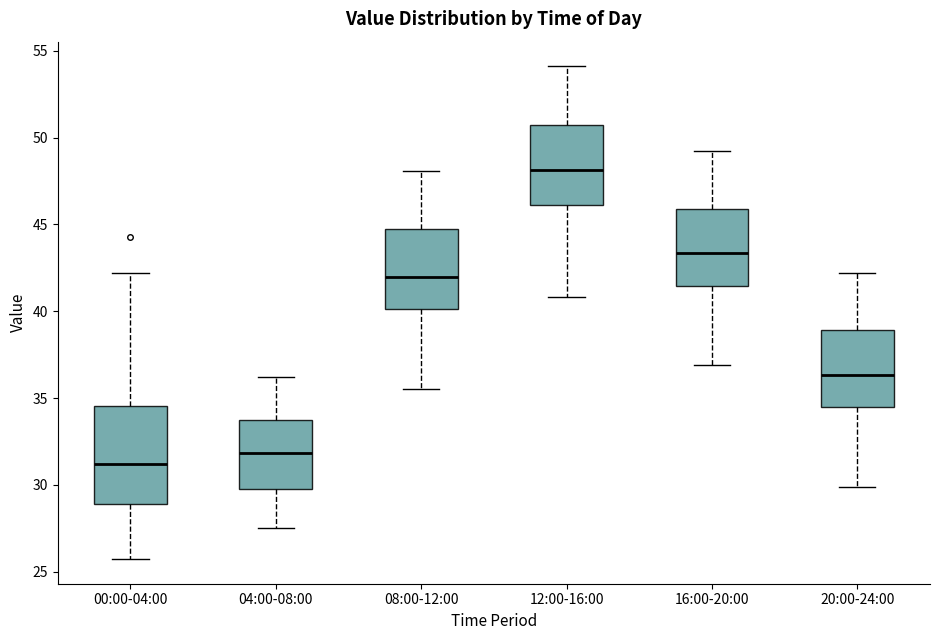

Where is the lower edge of the box for 08:00-12:00 on the y-axis? The values are not printed on the chart, so give them approximately, as read against the axis.

40.0